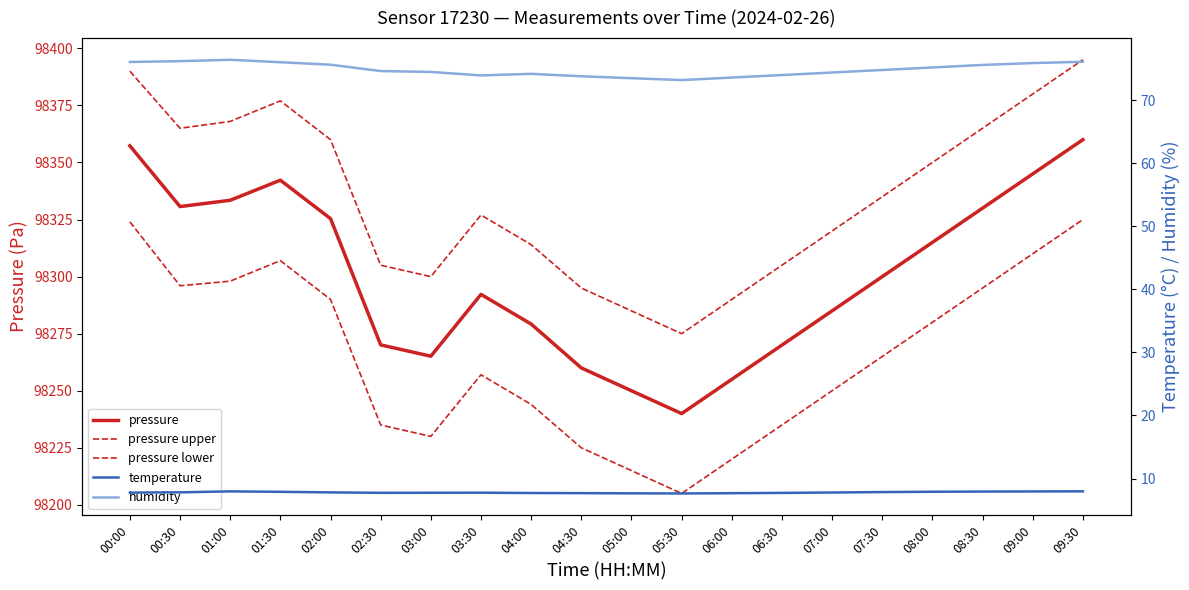

Count the number of data series in this chart.

5